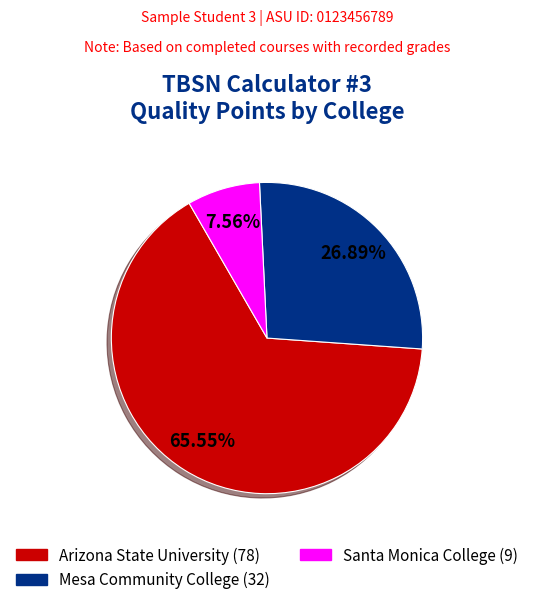

How many slices are in this pie chart?

3